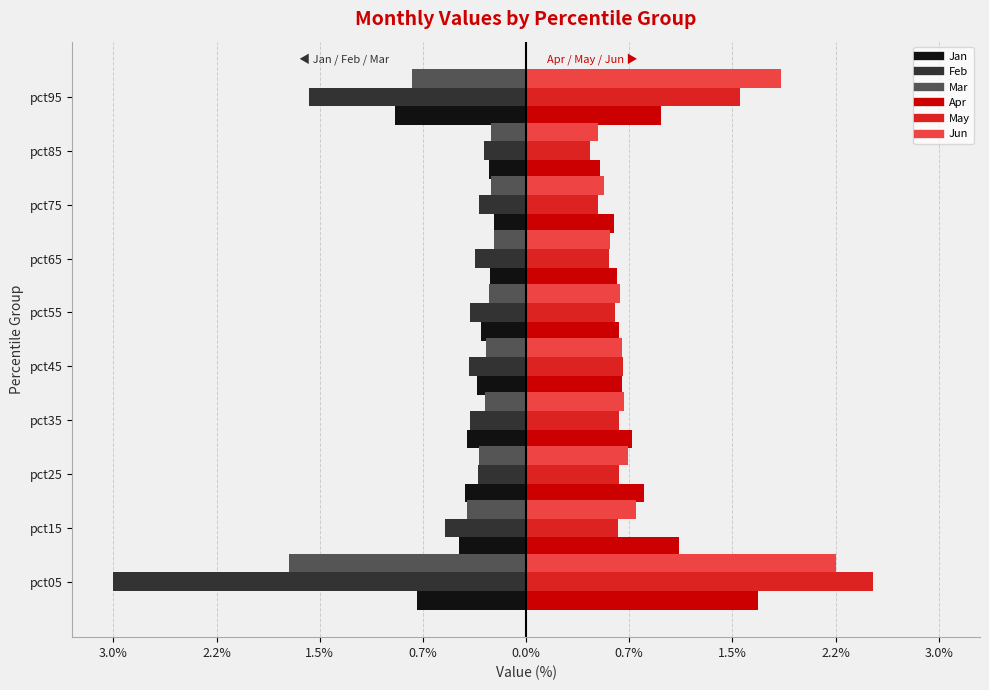

What is the value of the Feb bar at the 3rd from the left?

-0.3